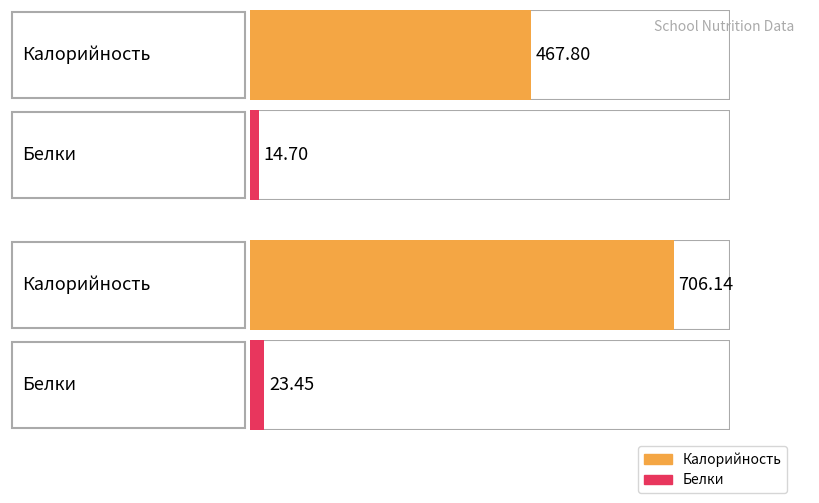

What are all the series names shown in the legend?

Калорийность, Белки